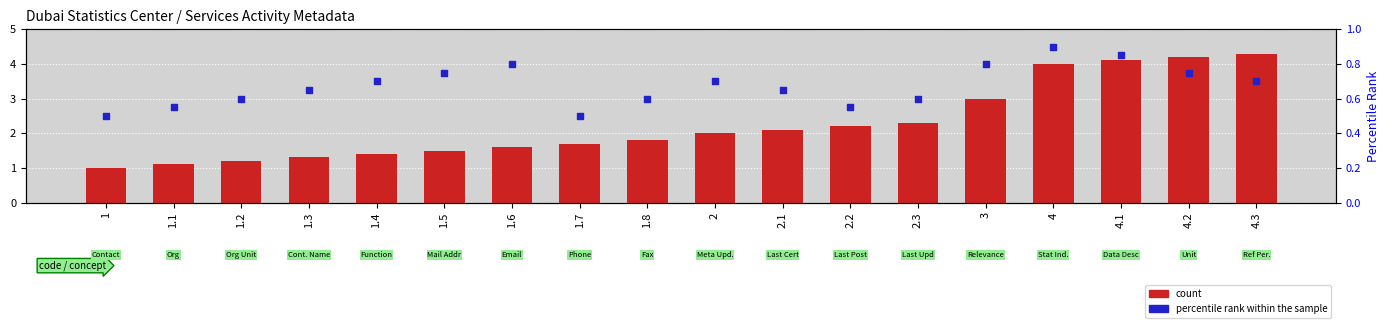

At how many categories does at least one series exceed 3?

4